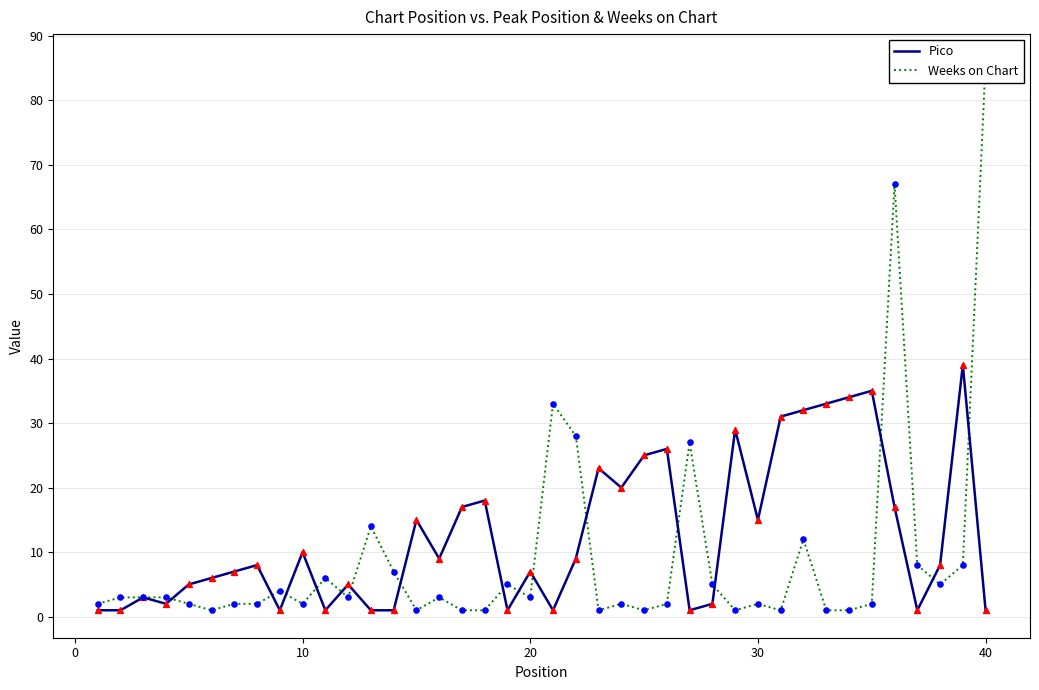

The value of Pico at 30 is 15. True or false?

True